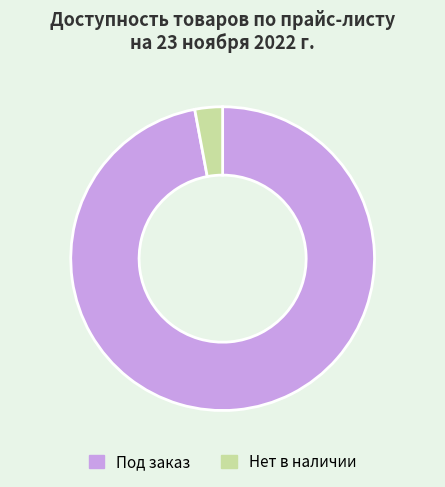

The Нет в наличии slice represents 15% of the pie. True or false?

False